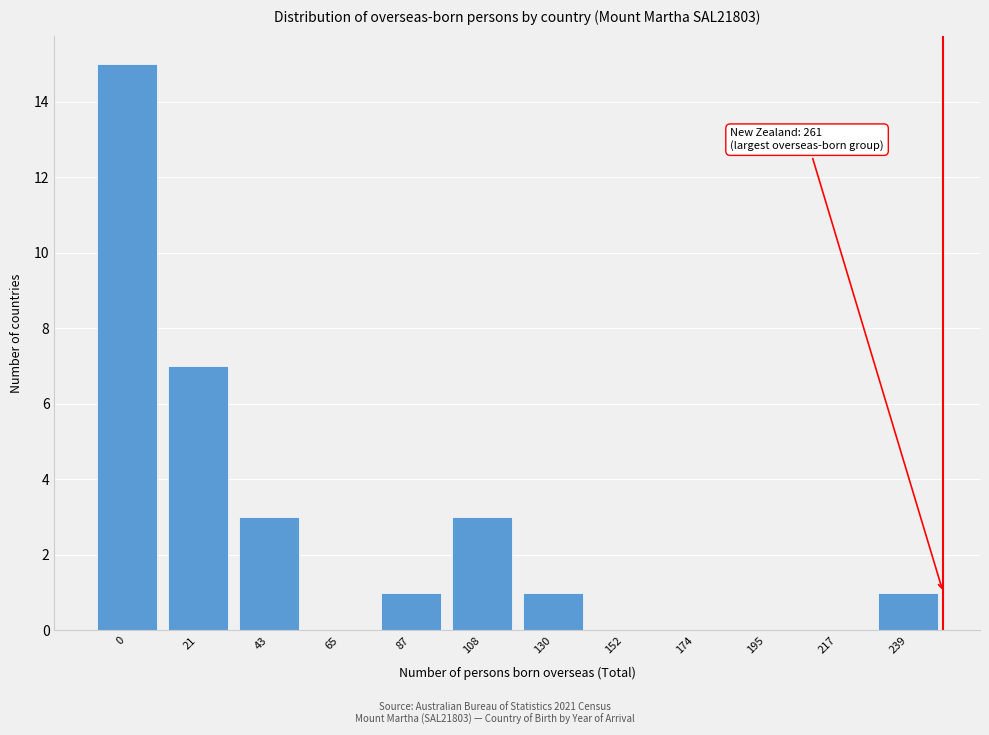

Reading left to right, what are all the values shown in this chart?

0=15	21=7	43=3	65=0	87=1	108=3	130=1	152=0	174=0	195=0	217=0	239=1